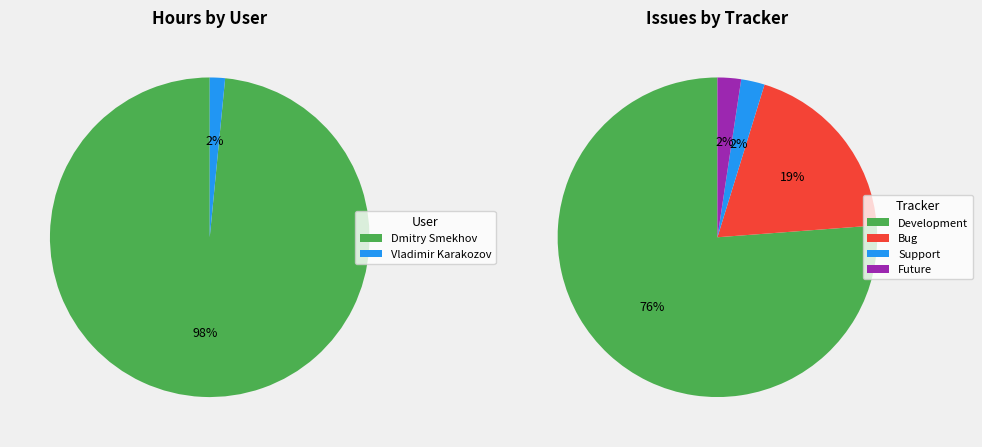

Combined, do 3 and 4 account for over 50%?

No